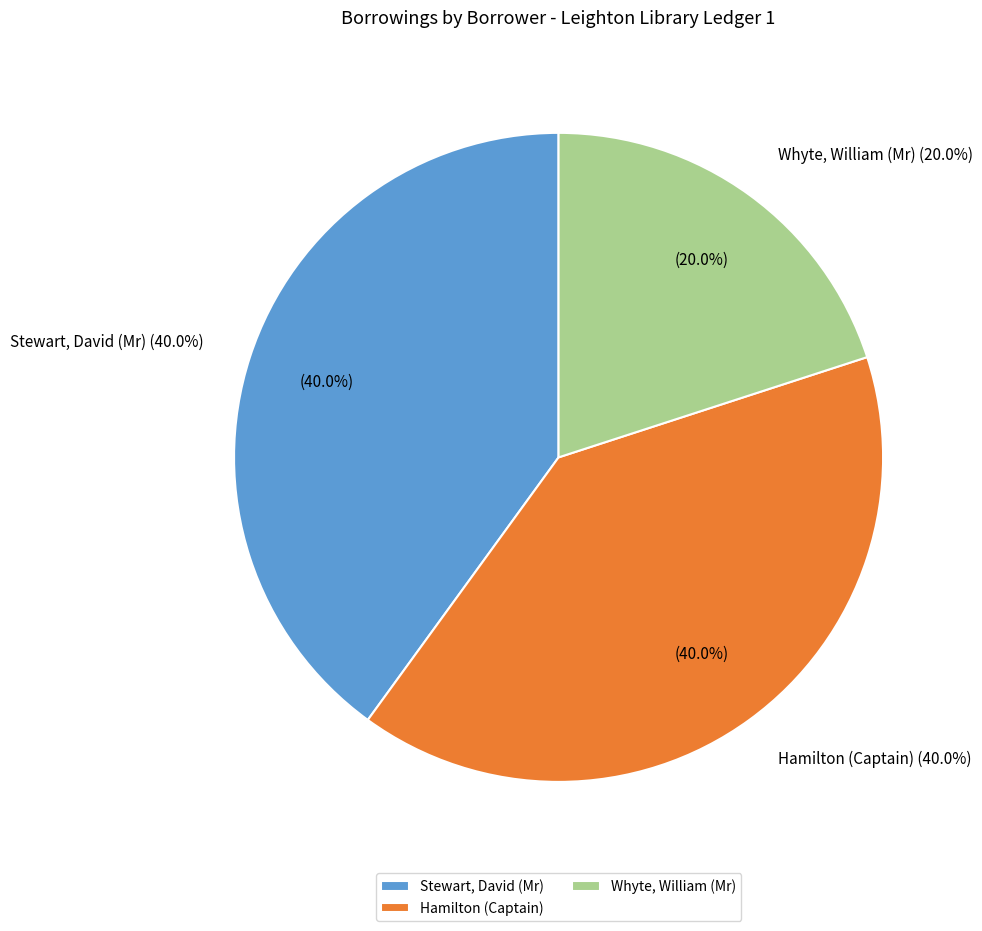

What is the largest slice in the pie chart?

Stewart, David (Mr)